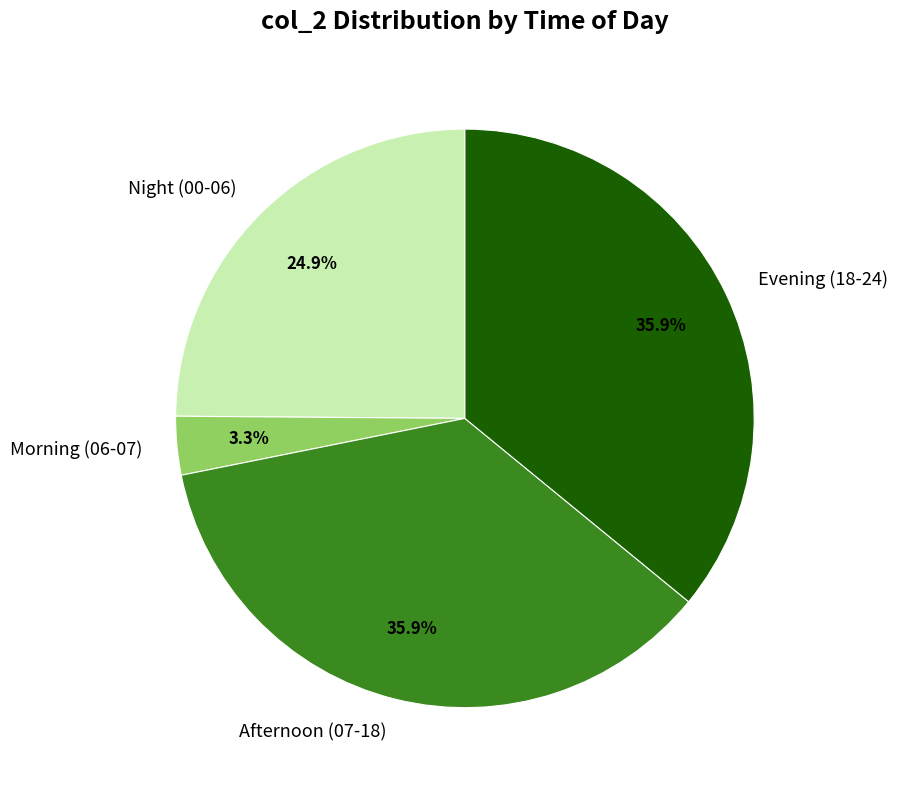

Is the sum of Morning (06-07) and Afternoon (07-18) greater than half?

No